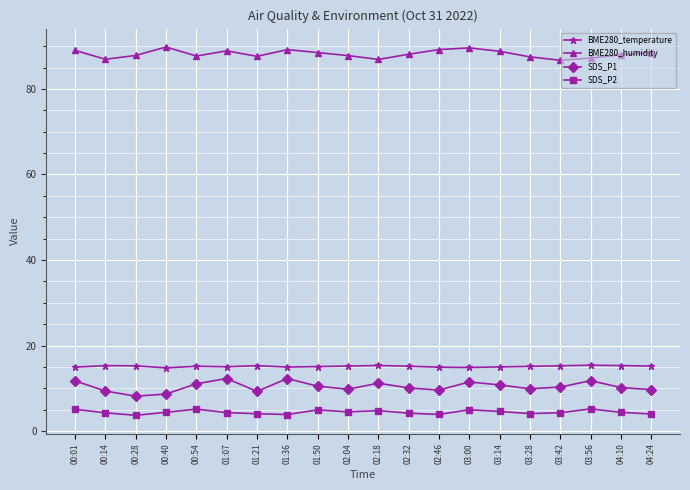

Which series has the widest spread of values?

SDS_P1